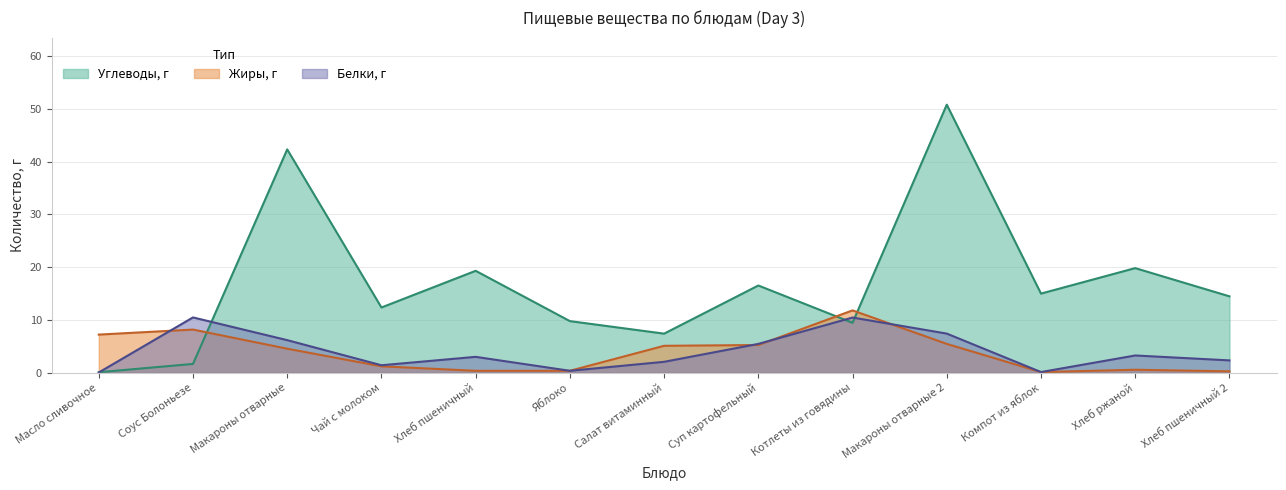

What is the difference between the highest and lowest values at Суп картофельный?

11.3